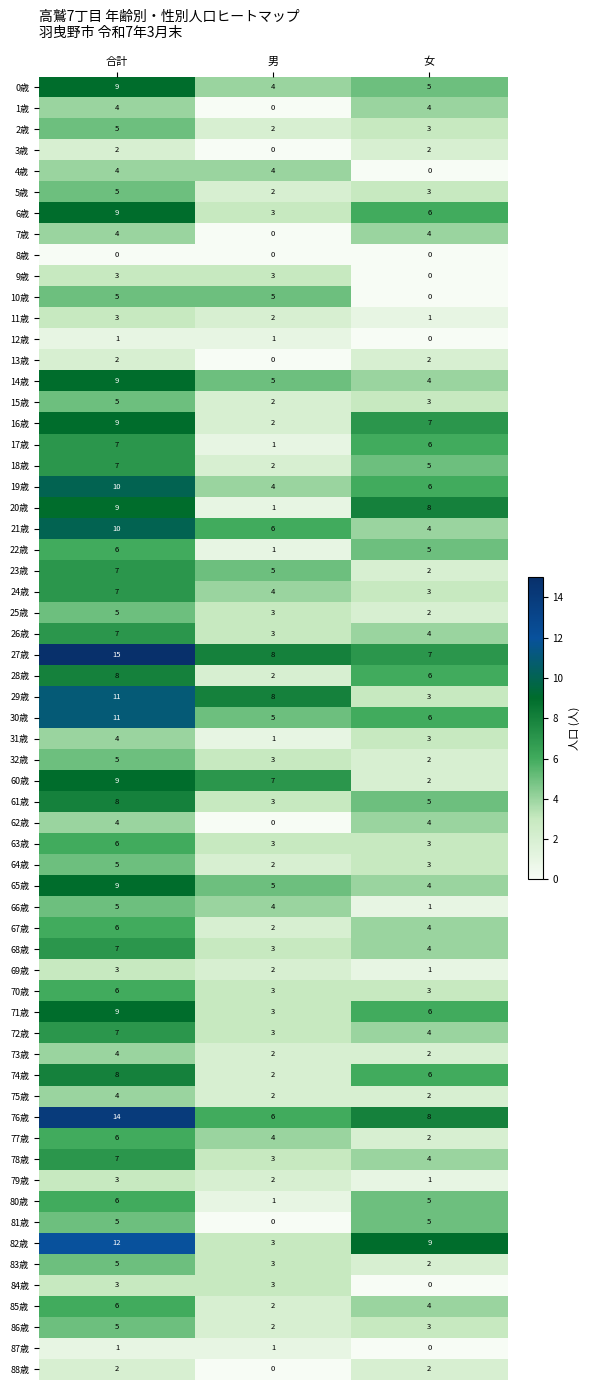

List the labels in order of 6歳 value, largest first.

合計, 女, 男